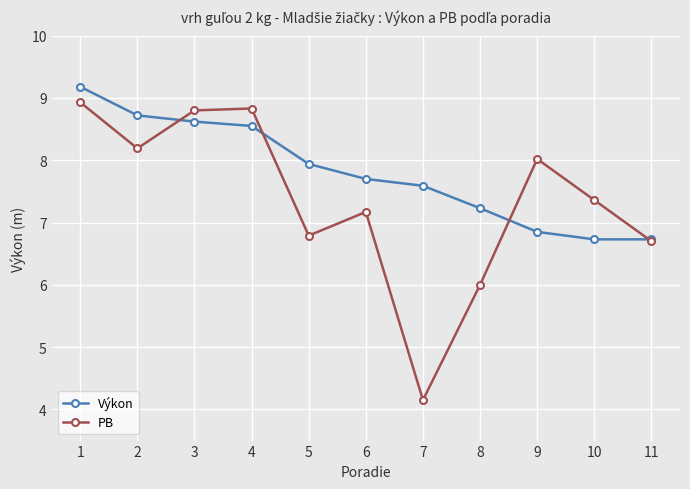

Where do PB and Výkon first cross each other?

2 and 3